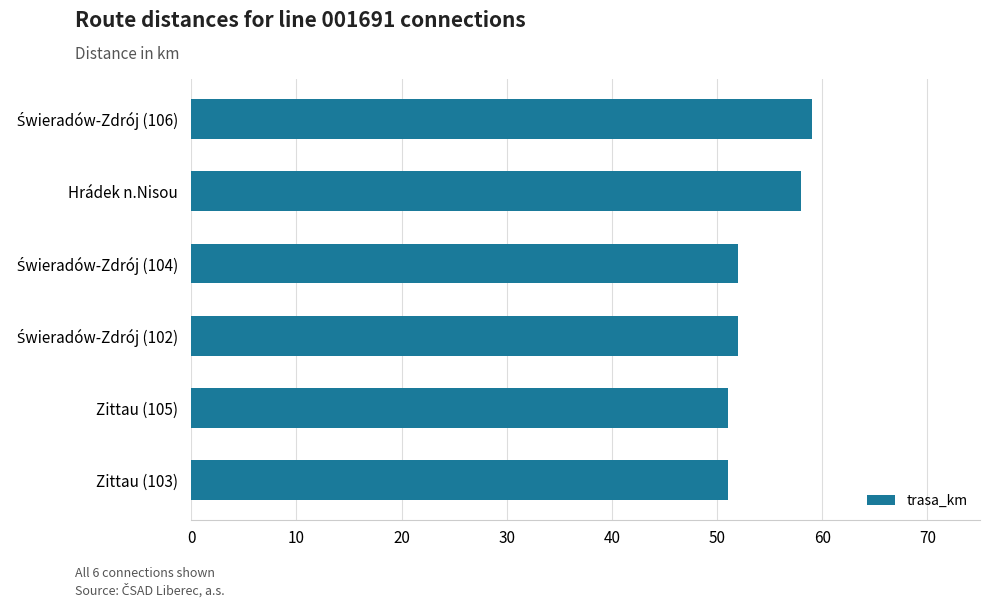

What is the sum of all values?

323